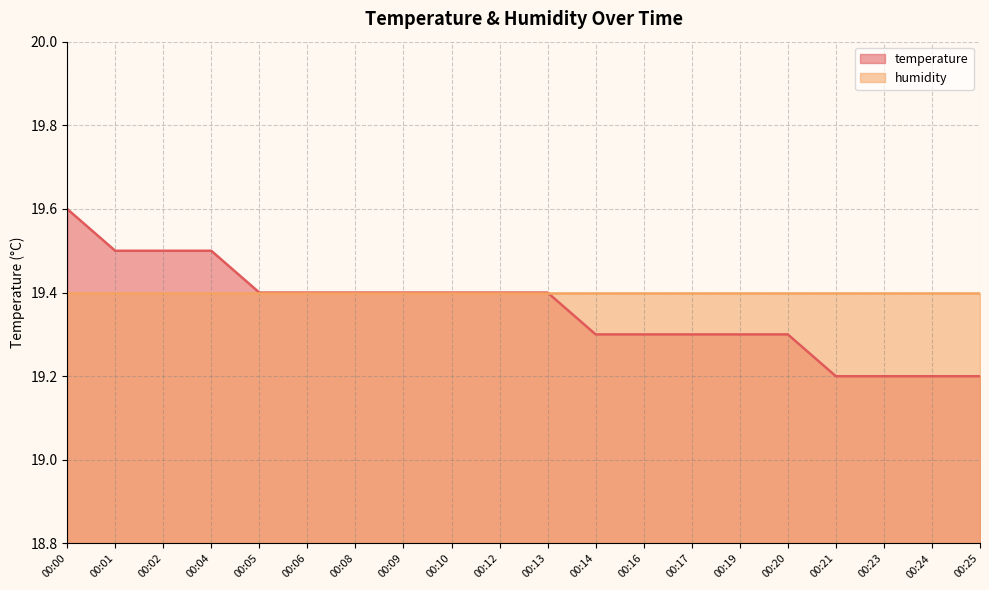

True or false: the data has more than 0 interior local peaks.

False